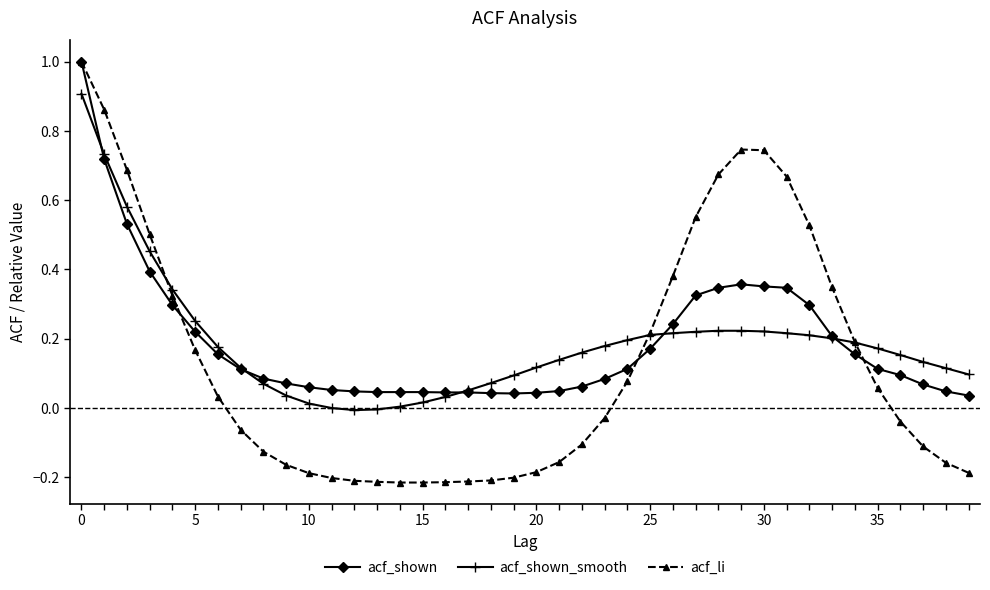

True or false: acf_shown has more than 0 points higher than both neighbors.

True